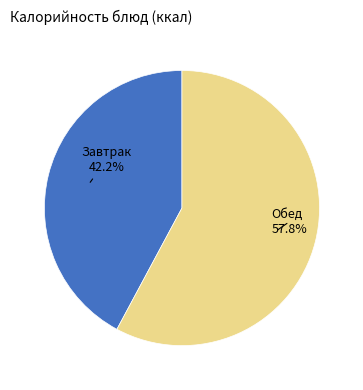

Which has a higher value, Завтрак or Обед?

Обед